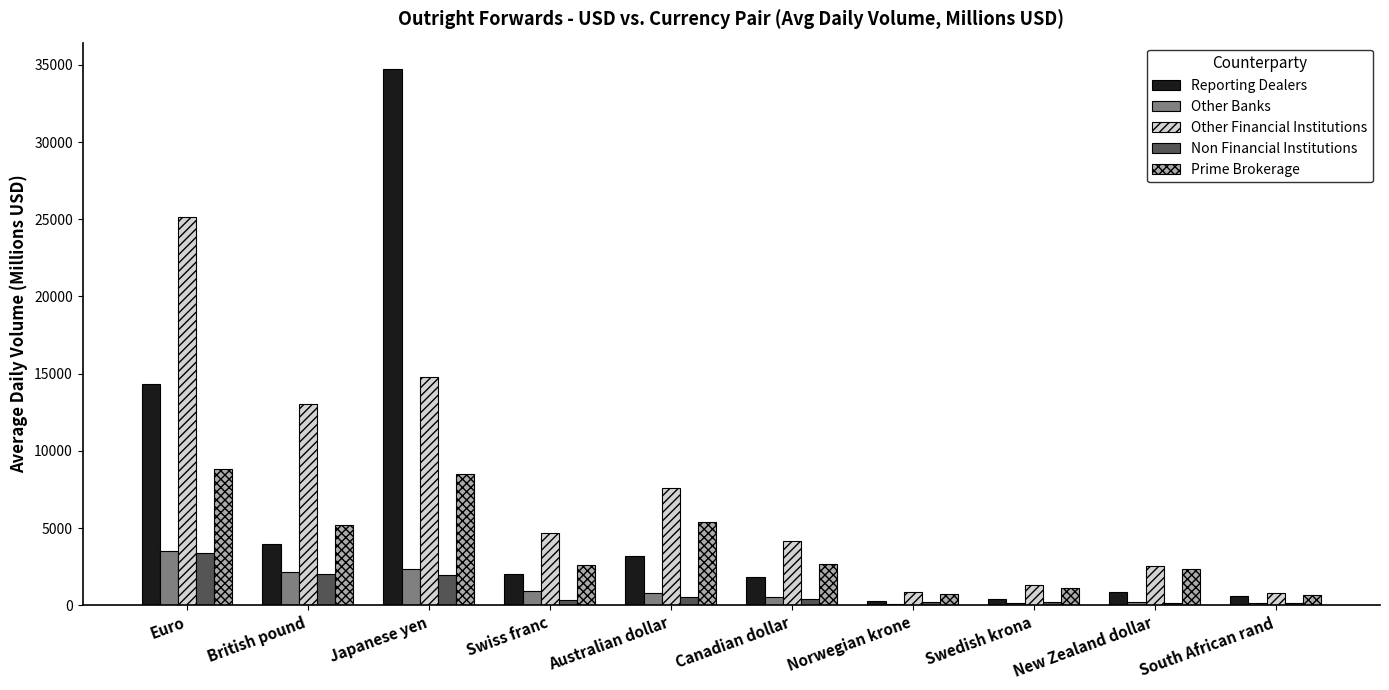

Which category has the highest value across all series?

Japanese yen